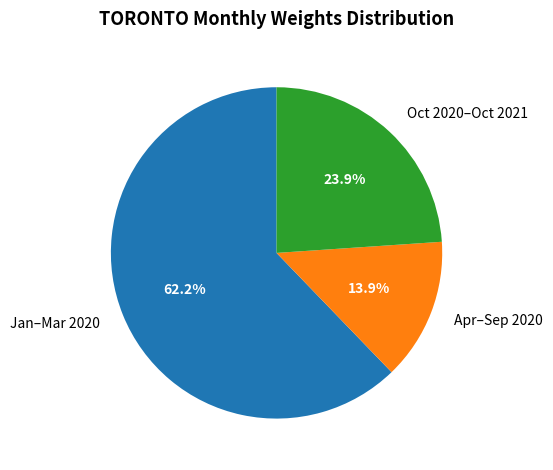

What is the ratio of the value at Jan–Mar 2020 to the value at Oct 2020–Oct 2021?

2.6